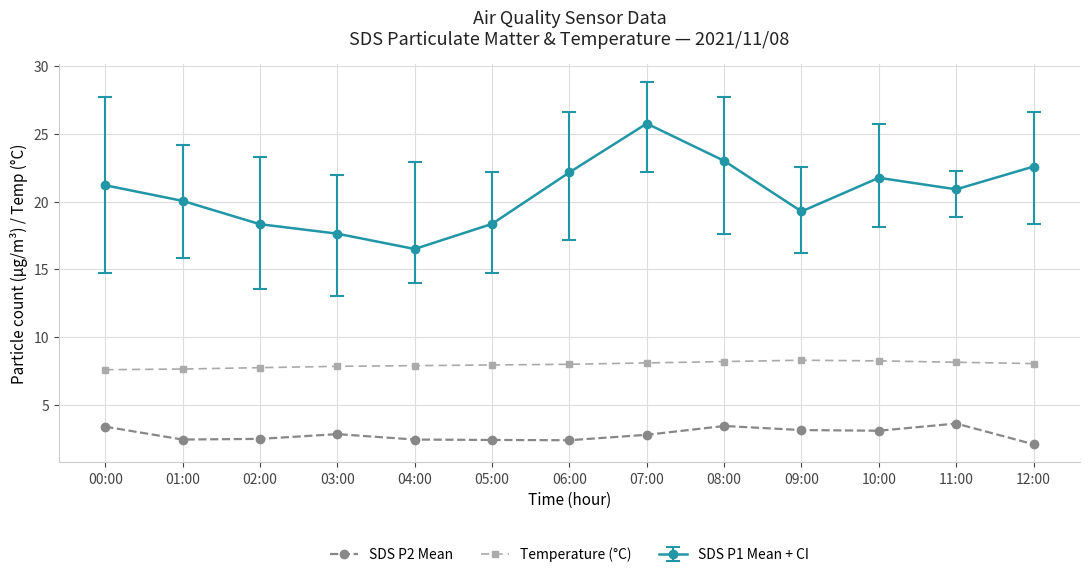

What is the value of the Temperature (°C) point at the 7th from the left?

8.0